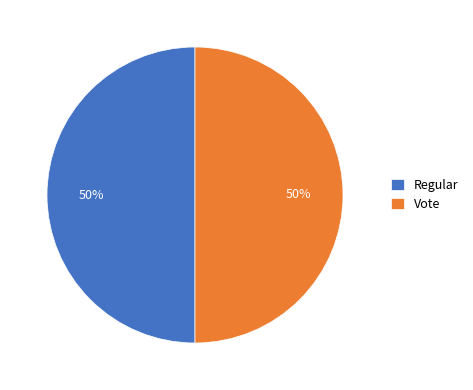

Approximately how many times larger is the value at Regular compared to Vote?

1.0